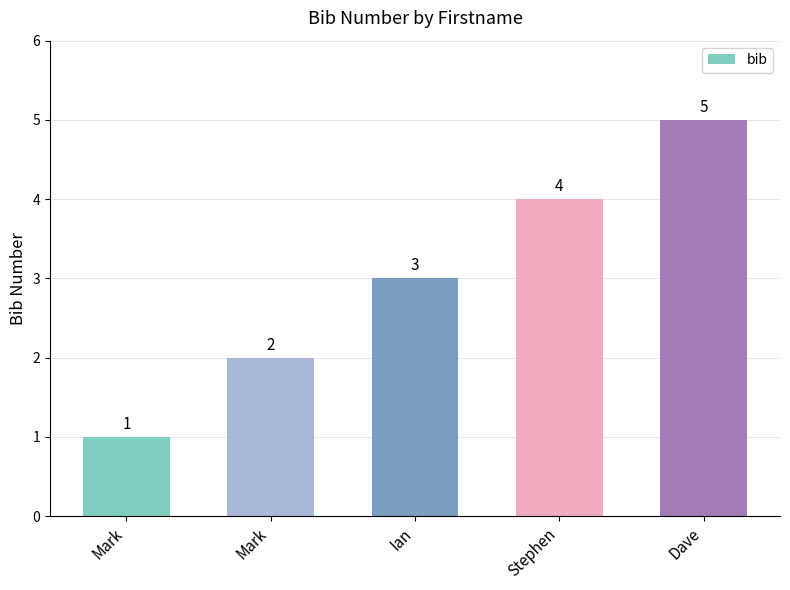

What is the sum of all values?

15